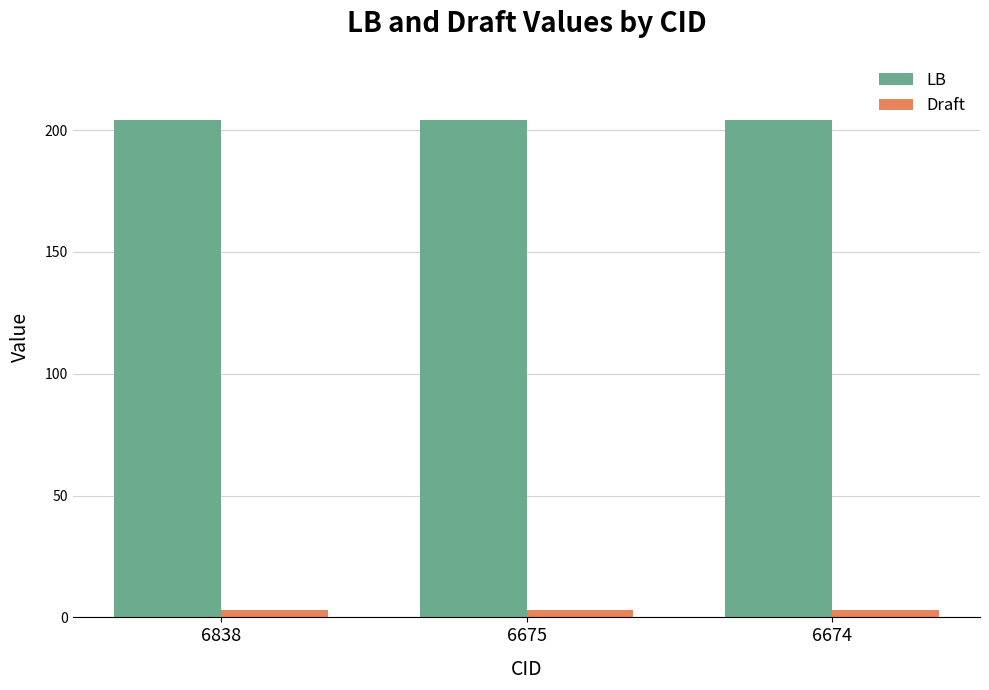

Reading right to left, what are all the values shown in this chart?

LB: 6674=204	6675=204	6838=204
Draft: 6674=3	6675=3	6838=3